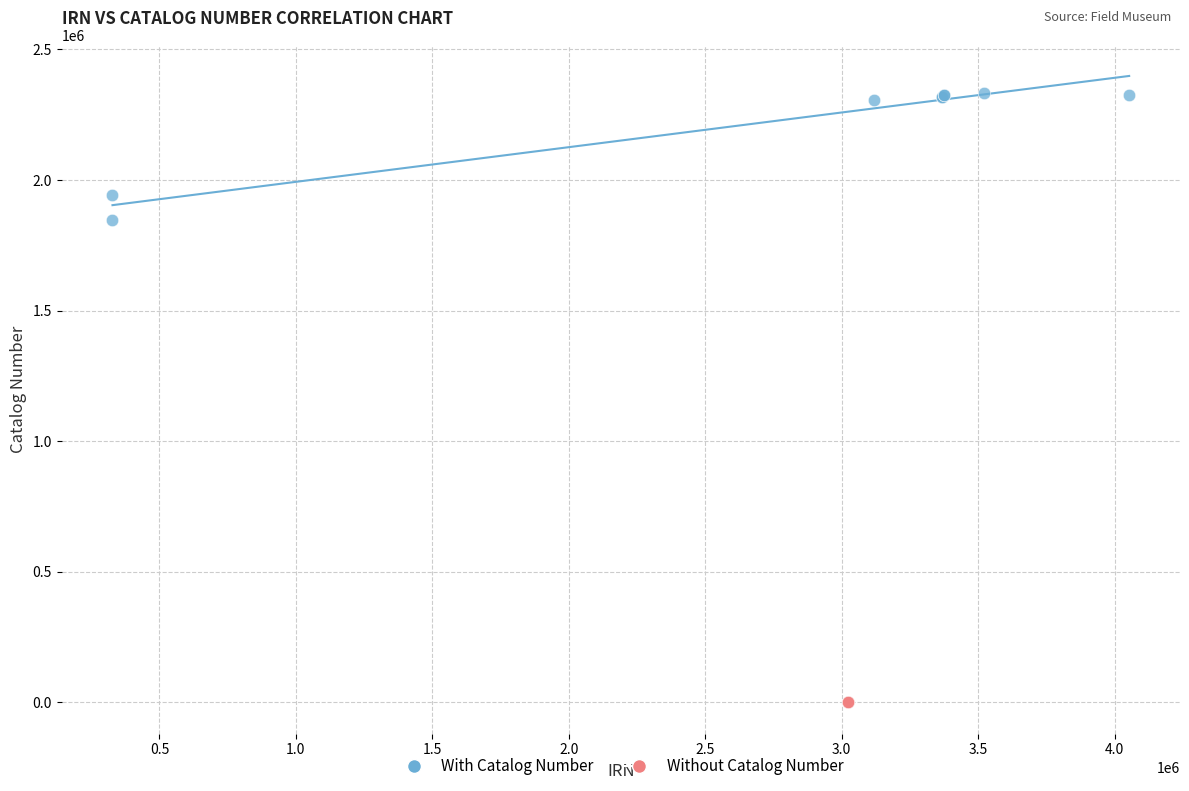

Which series reaches the maximum Y coordinate?

With Catalog Number